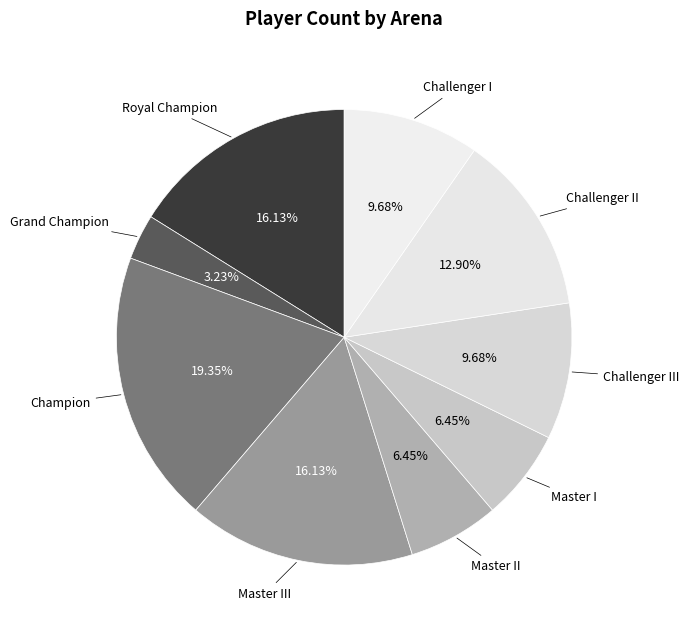

Combined, do Master I and Royal Champion account for over 50%?

No